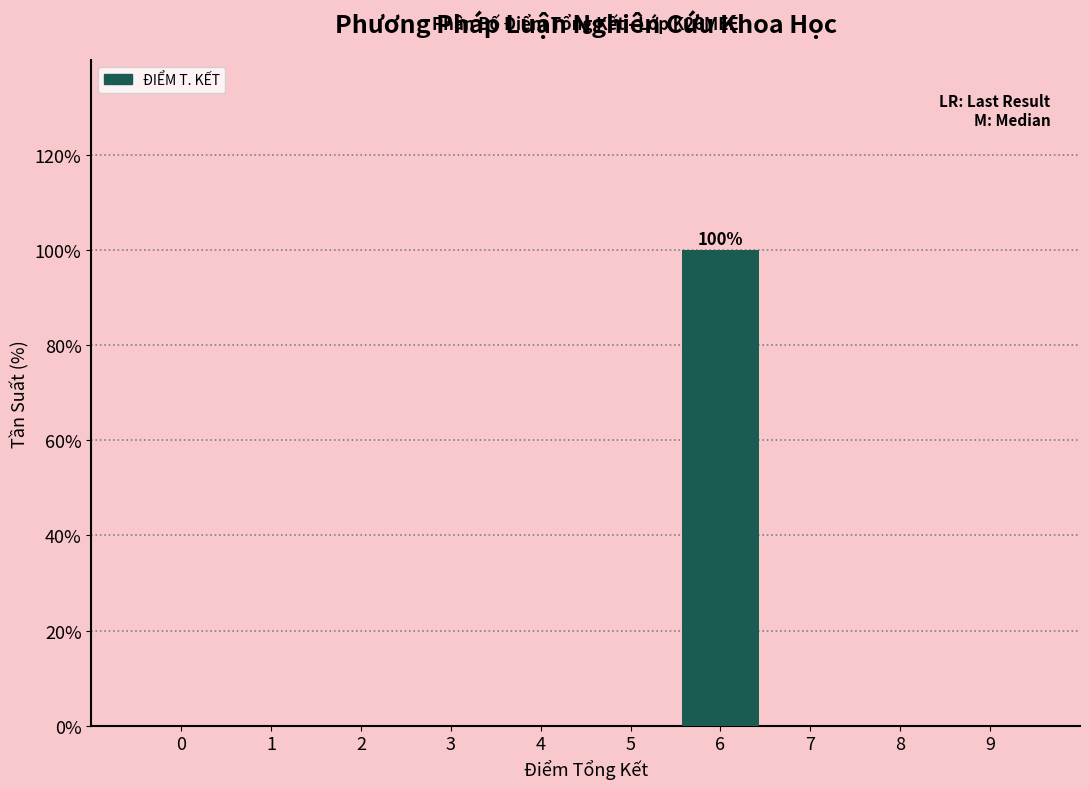

Reading left to right, transcribe all the data shown in this chart.

0=0	1=0	2=0	3=0	4=0	5=0	6=100	7=0	8=0	9=0